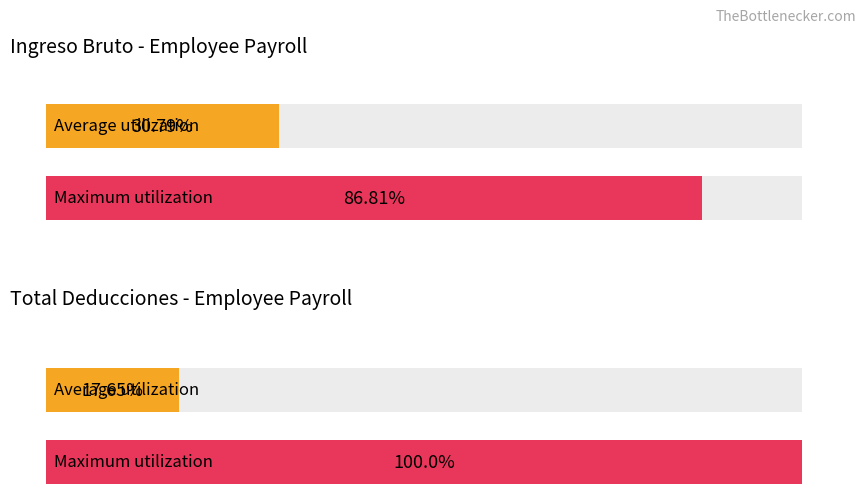

Are the bars grouped side by side (vs. stacked)?

Yes